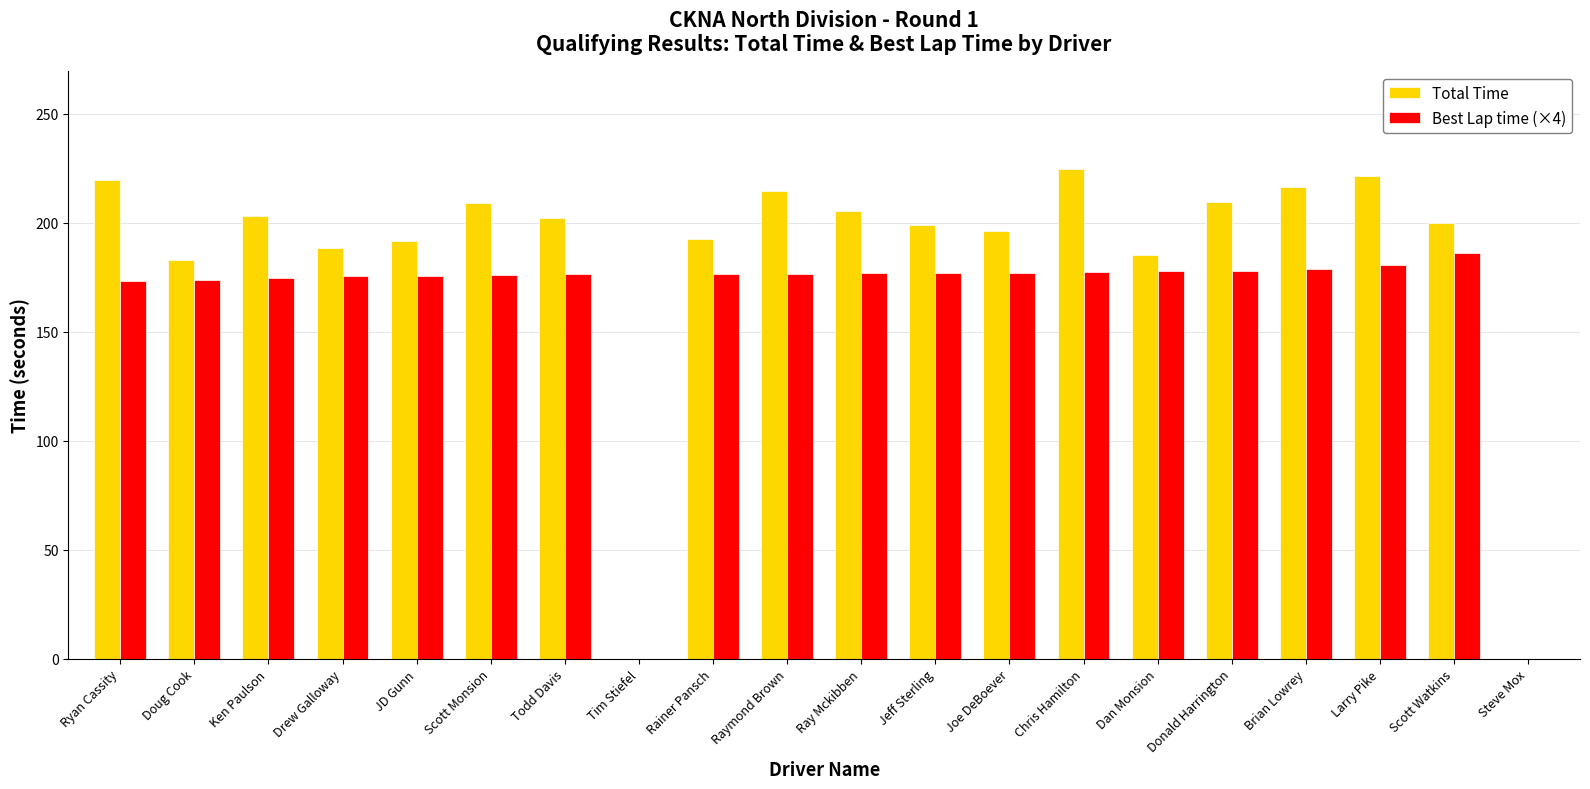

Read the Total Time value at Joe DeBoever.

196.5